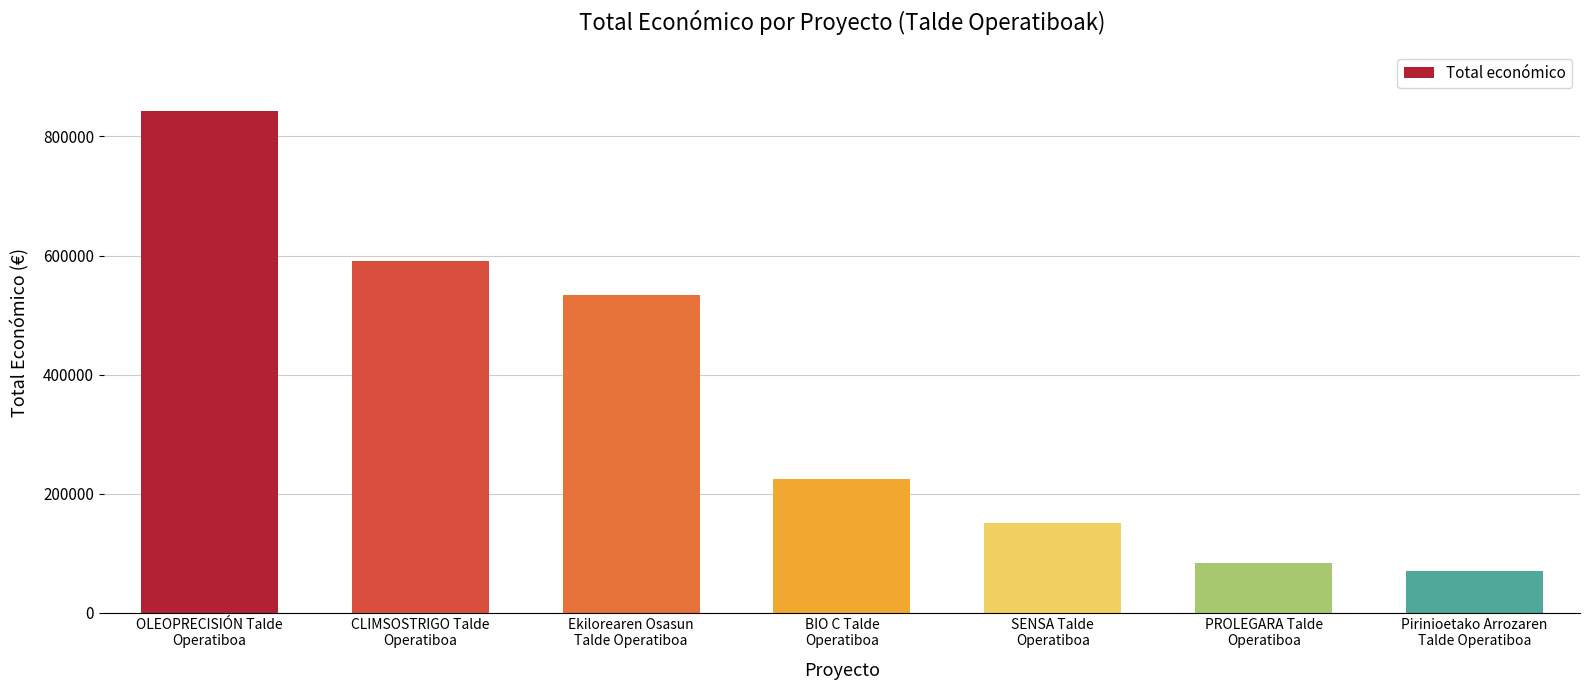

List the labels in order of value, largest first.

OLEOPRECISIÓN Talde
Operatiboa, CLIMSOSTRIGO Talde
Operatiboa, Ekilorearen Osasun
Talde Operatiboa, BIO C Talde
Operatiboa, SENSA Talde
Operatiboa, PROLEGARA Talde
Operatiboa, Pirinioetako Arrozaren
Talde Operatiboa